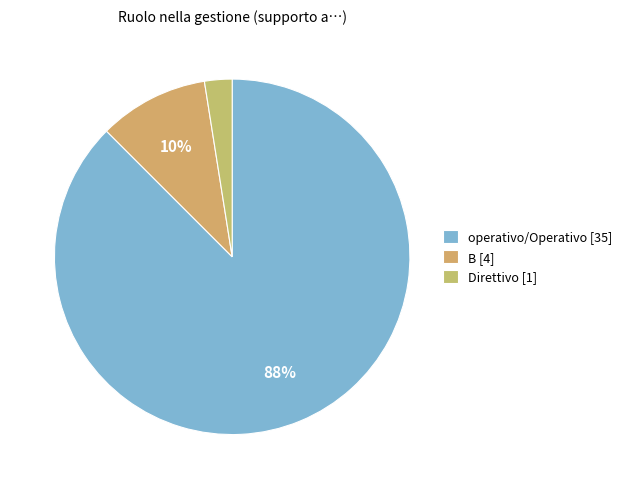

How many slices are in this pie chart?

3